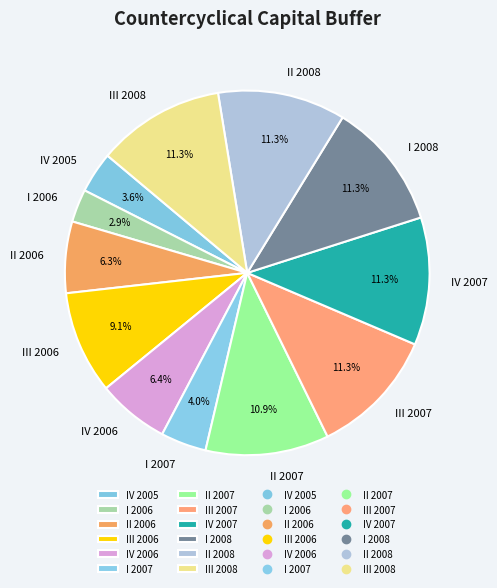

To the nearest percent, what is the difference between the II 2006 and III 2007 slice percentages?

5%